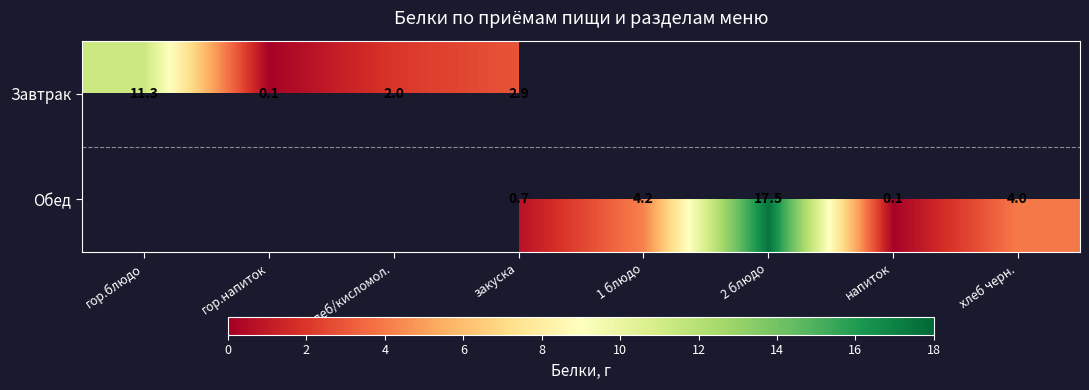

The Завтрак series shows 2.9 at закуска. True or false?

True